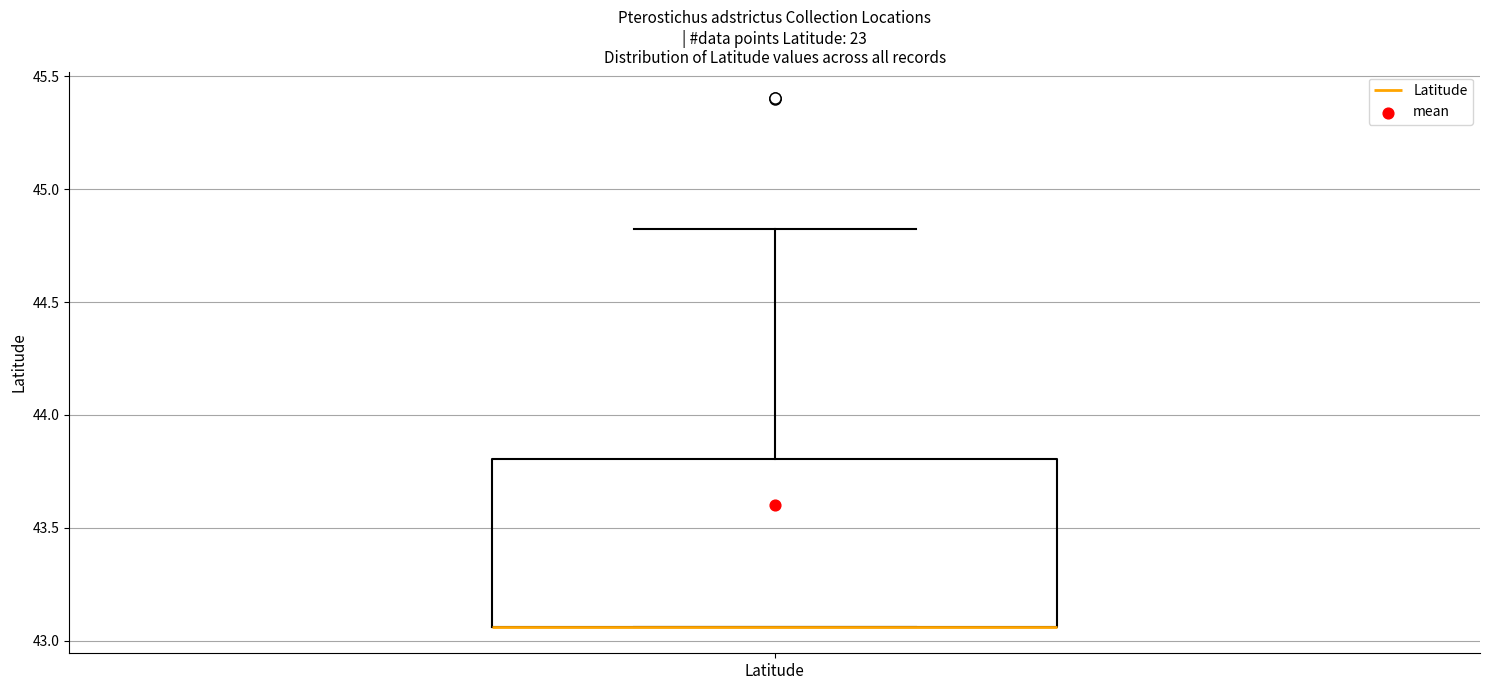

Where is the lower edge of the box for Latitude on the y-axis? The values are not printed on the chart, so give them approximately, as read against the axis.

43.05